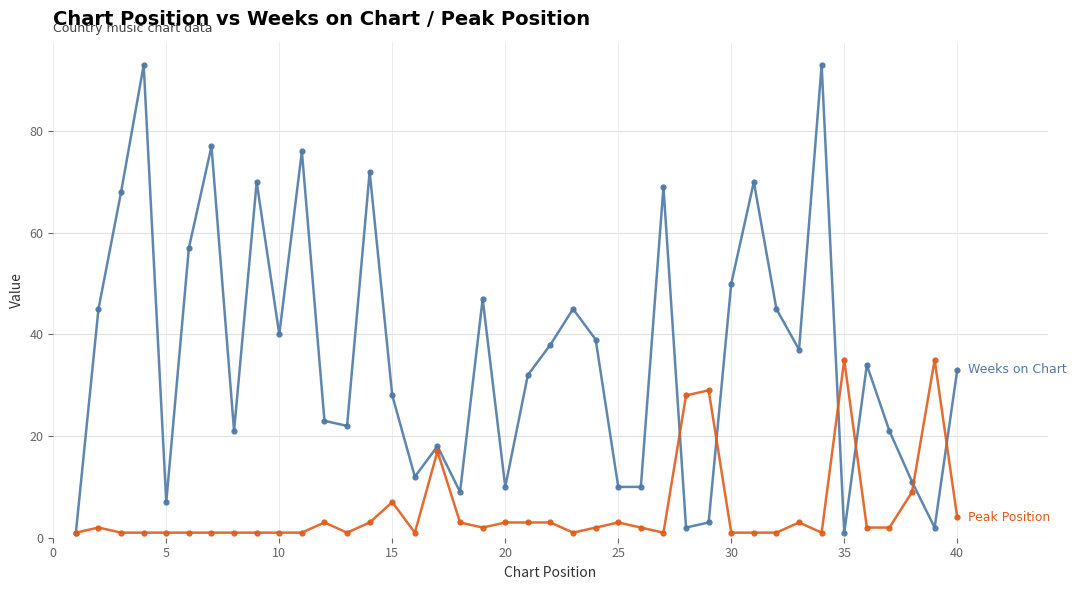

What is the maximum value shown in the chart?

93